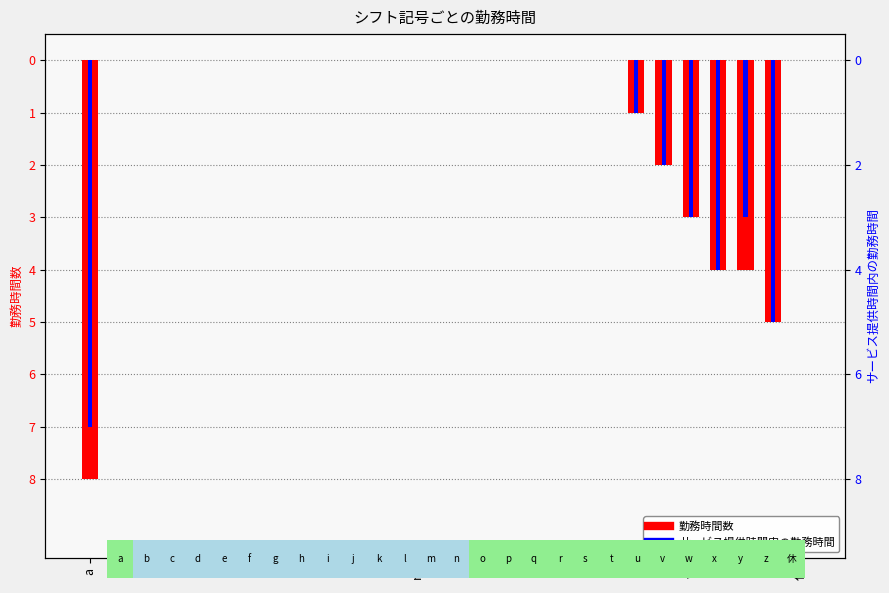

Reading right to left, list all the values displayed in this chart.

勤務時間数: 0	-5	-4	-4	-3	-2	-1	0	0	0	0	0	0	0	0	0	0	0	0	0	0	0	0	0	0	0	-8
サービス提供時間内の勤務時間: 0	-5	-3	-4	-3	-2	-1	0	0	0	0	0	0	0	0	0	0	0	0	0	0	0	0	0	0	0	-7